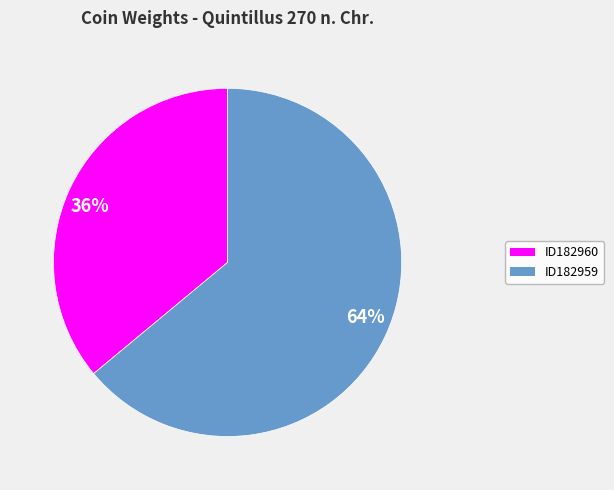

Which category has the biggest portion of the pie?

64%